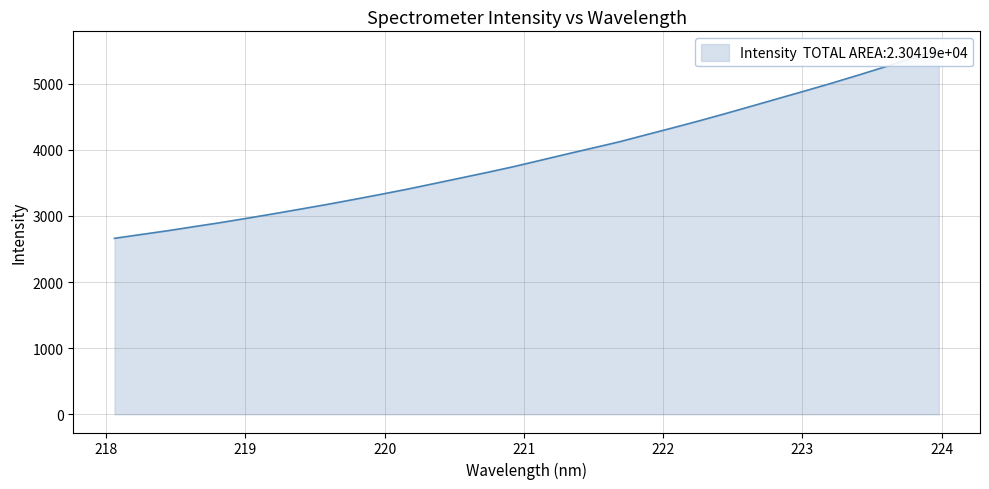

List the labels in order of value, largest first.

223.9802, 223.7895, 223.5987, 223.408, 223.2172, 223.0264, 222.8355, 222.6447, 222.4538, 222.263, 222.0721, 221.8812, 221.6902, 221.4993, 221.3083, 221.1174, 220.9264, 220.7354, 220.5444, 220.3533, 220.1623, 219.9712, 219.7801, 219.589, 219.3979, 219.2067, 219.0156, 218.8244, 218.6332, 218.442, 218.2508, 218.0596